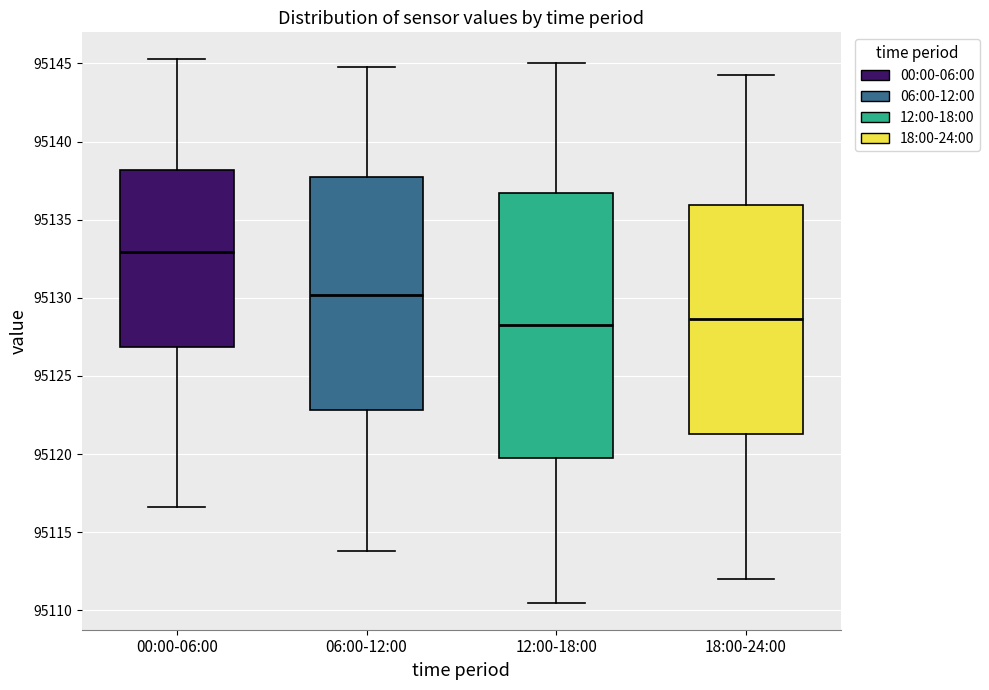

Comparing the boxes themselves (not the whiskers), which one is the tallest?

12:00-18:00